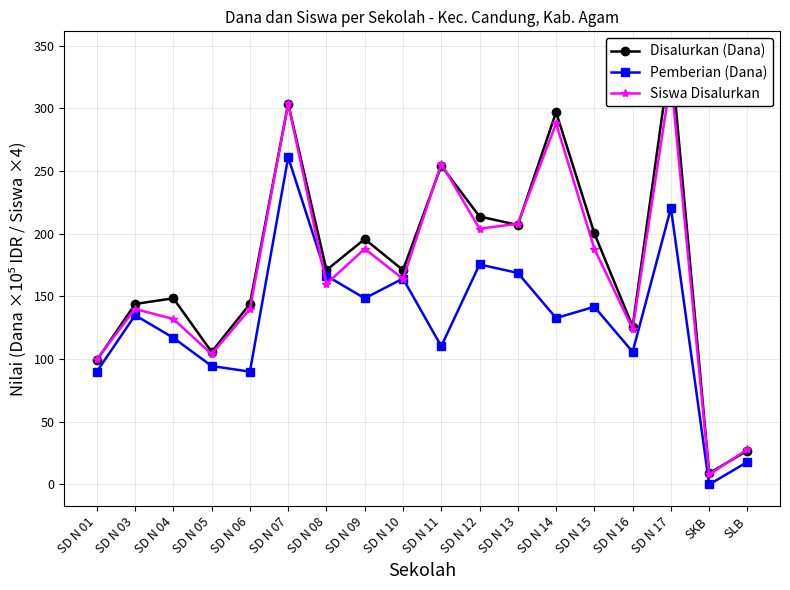

How many lines are shown in the chart?

3